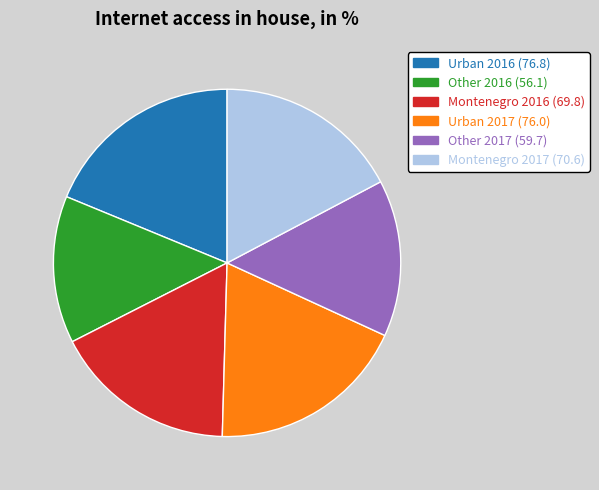

Which slice is the smallest?

Other 2016